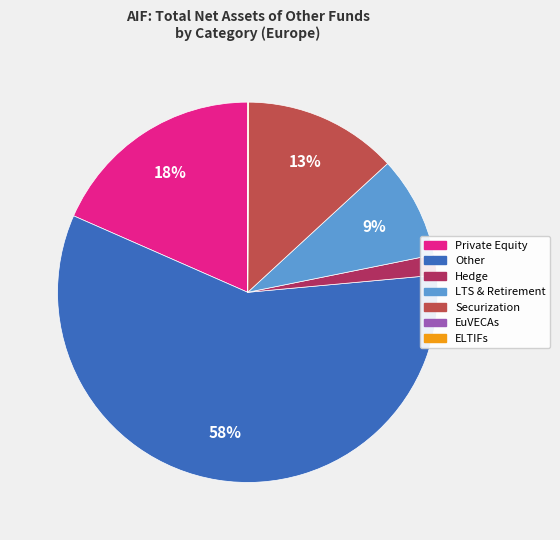

Which slice represents more than half of the pie?

Other